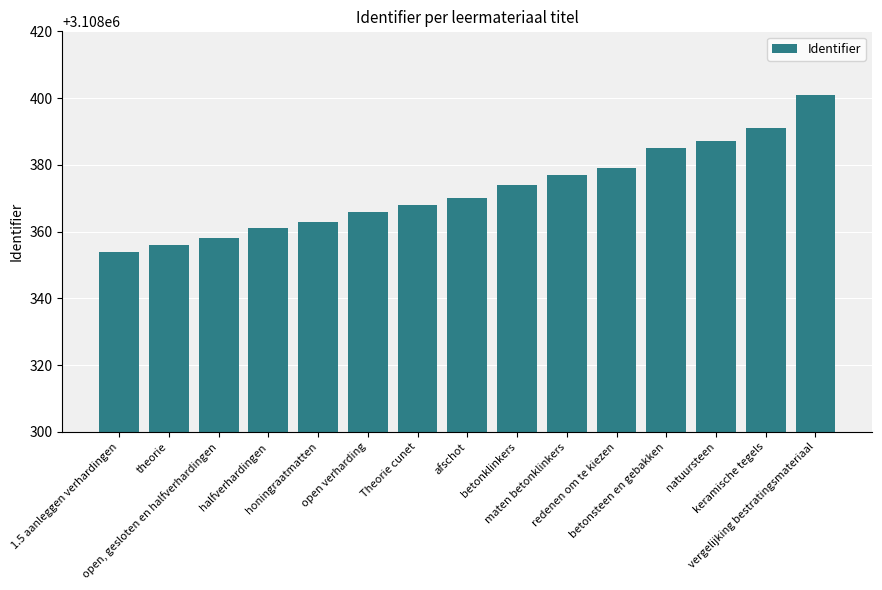

Which category has the lowest value across all series?

1.5 aanleggen verhardingen